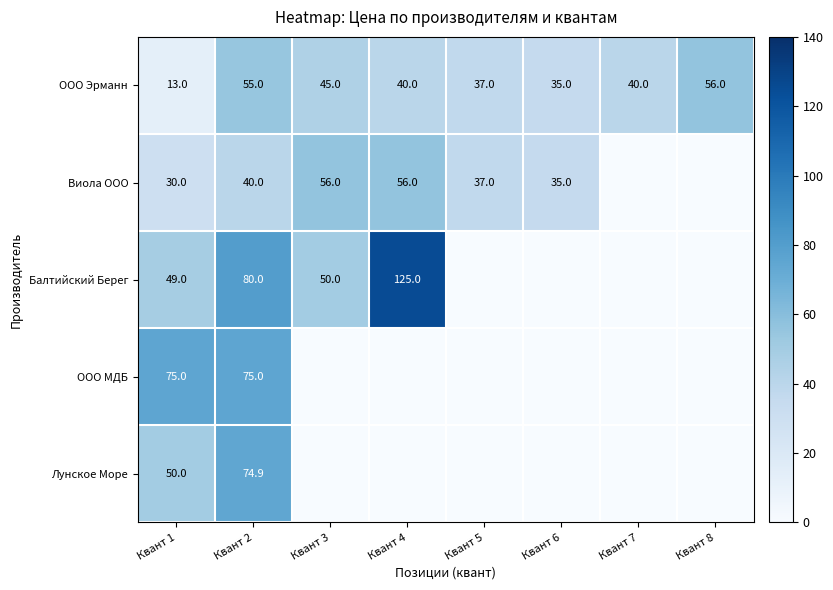

What is the total value across all series at Квант 2?

324.9